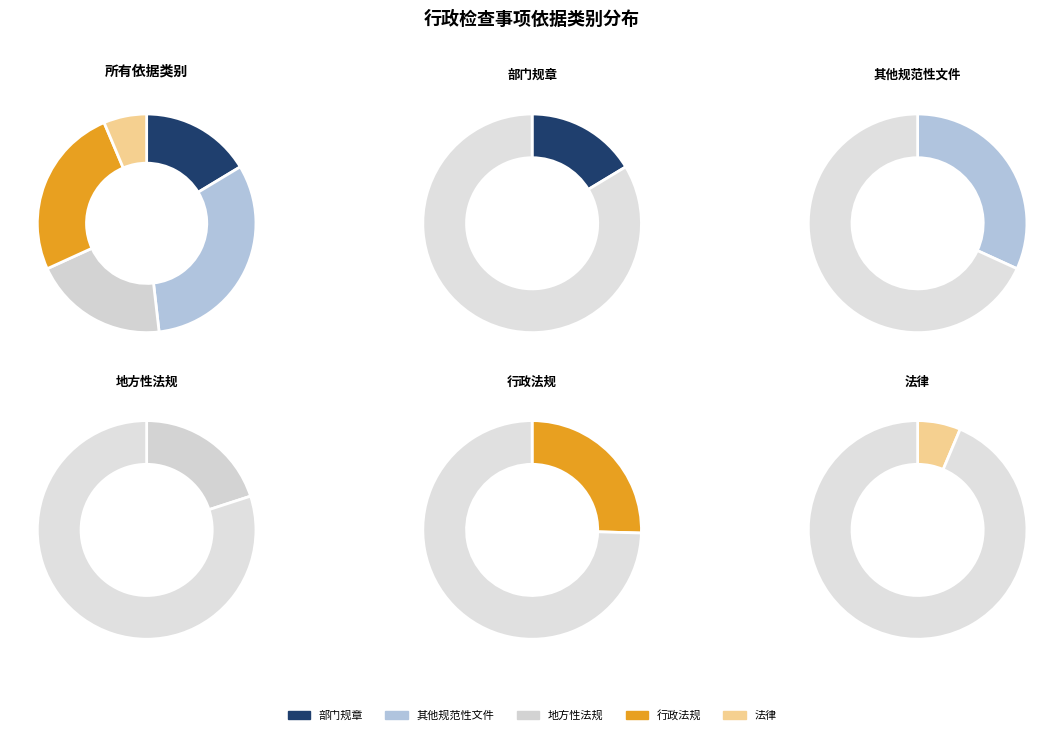

What is the ratio of the value at 行政法规 to the value at 其他规范性文件?

0.8